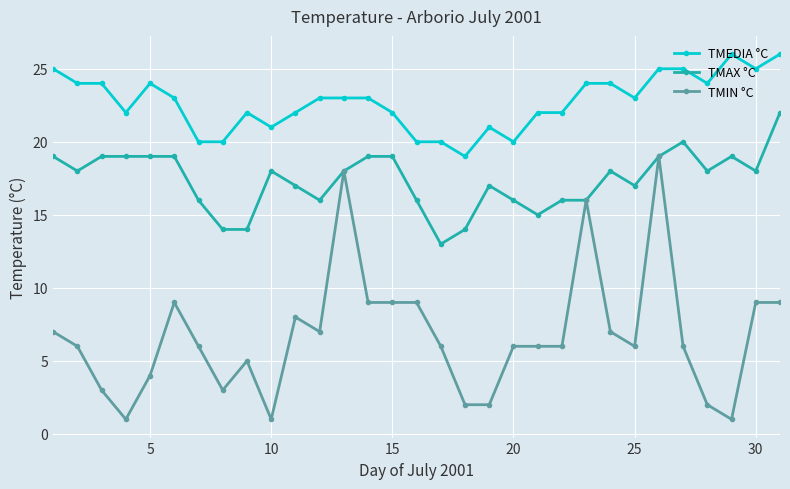

True or false: TMAX °C has more than 2 points higher than both neighbors.

True